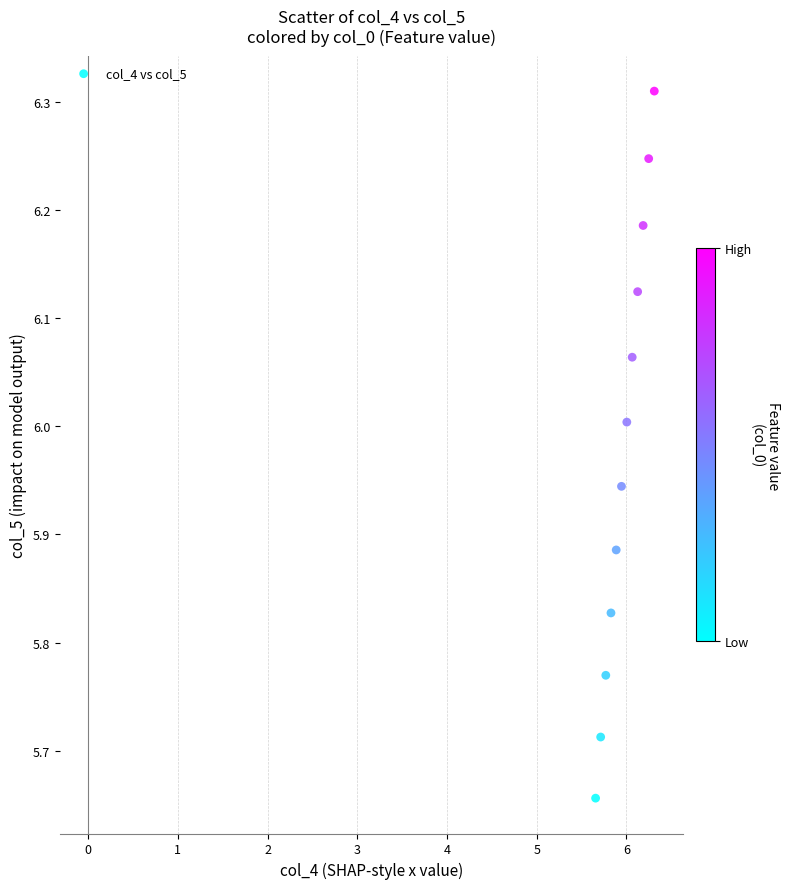

What is the range of Y values (max minus min)?

0.7